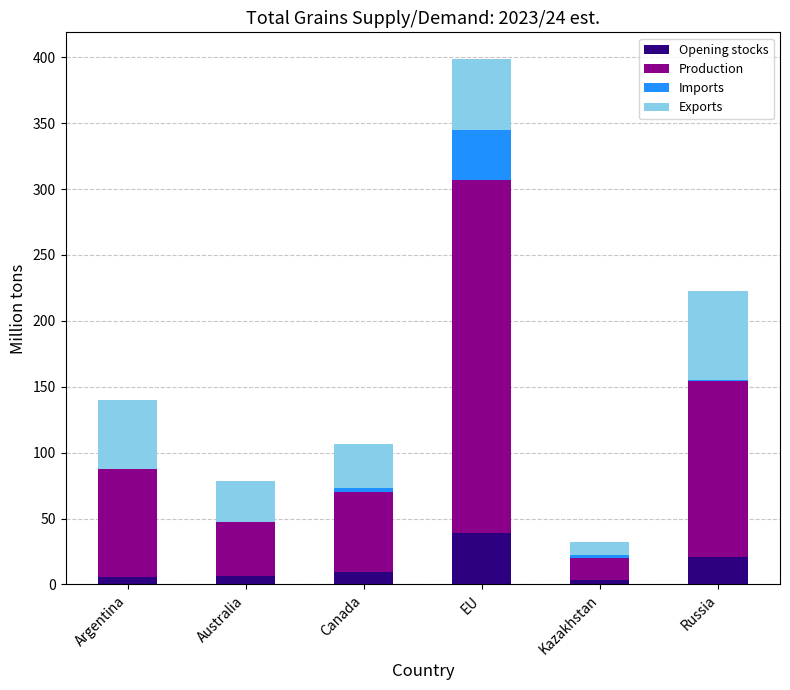

How many data points in Opening stocks are above 9?

3